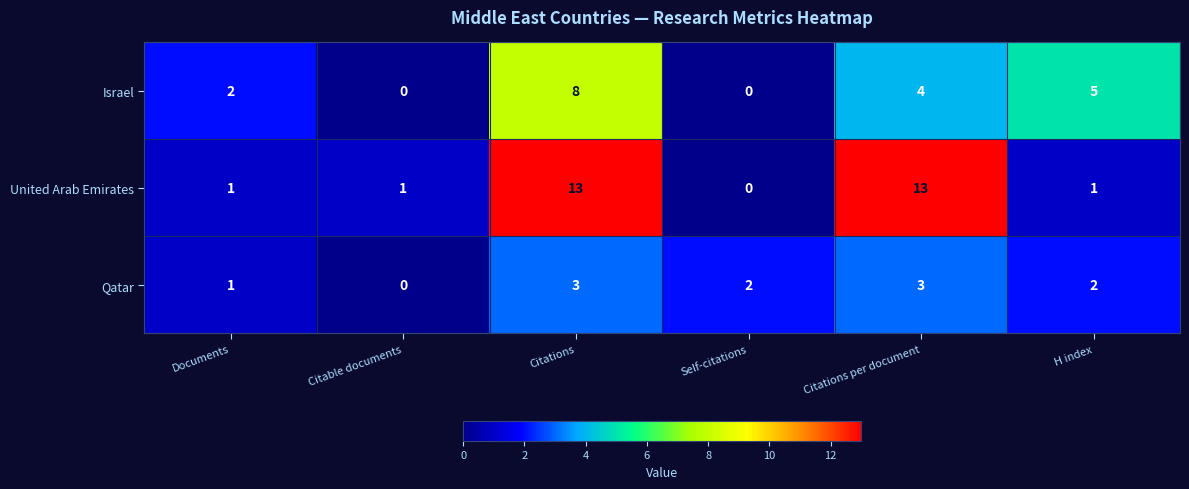

How many positive values does the Israel series have?

4